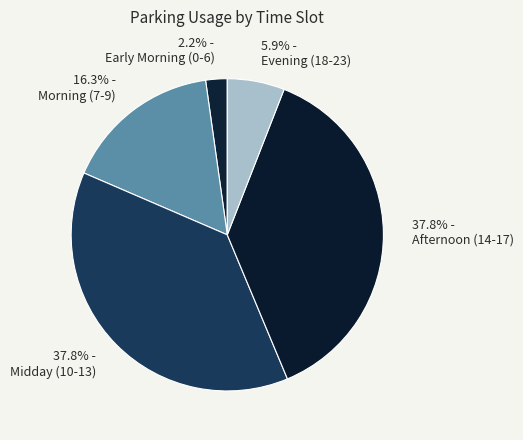

Count the number of slices in the pie.

5